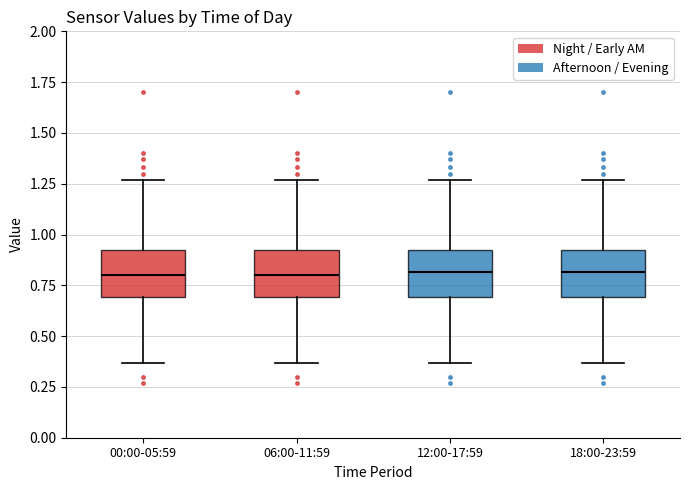

Where does the median line of the box for 00:00-05:59 sit on the y-axis? The values are not printed on the chart, so give them approximately, as read against the axis.

0.80